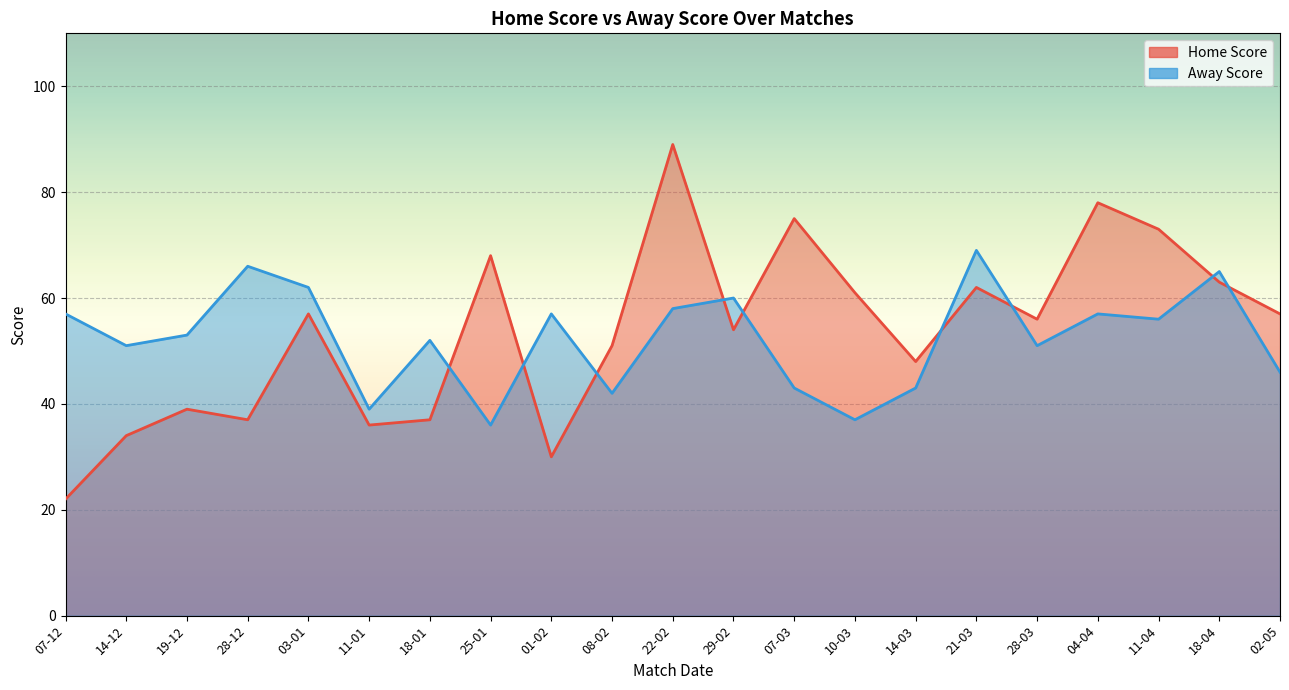

What is the difference between the maximum and second lowest values in the Home Score series?

59